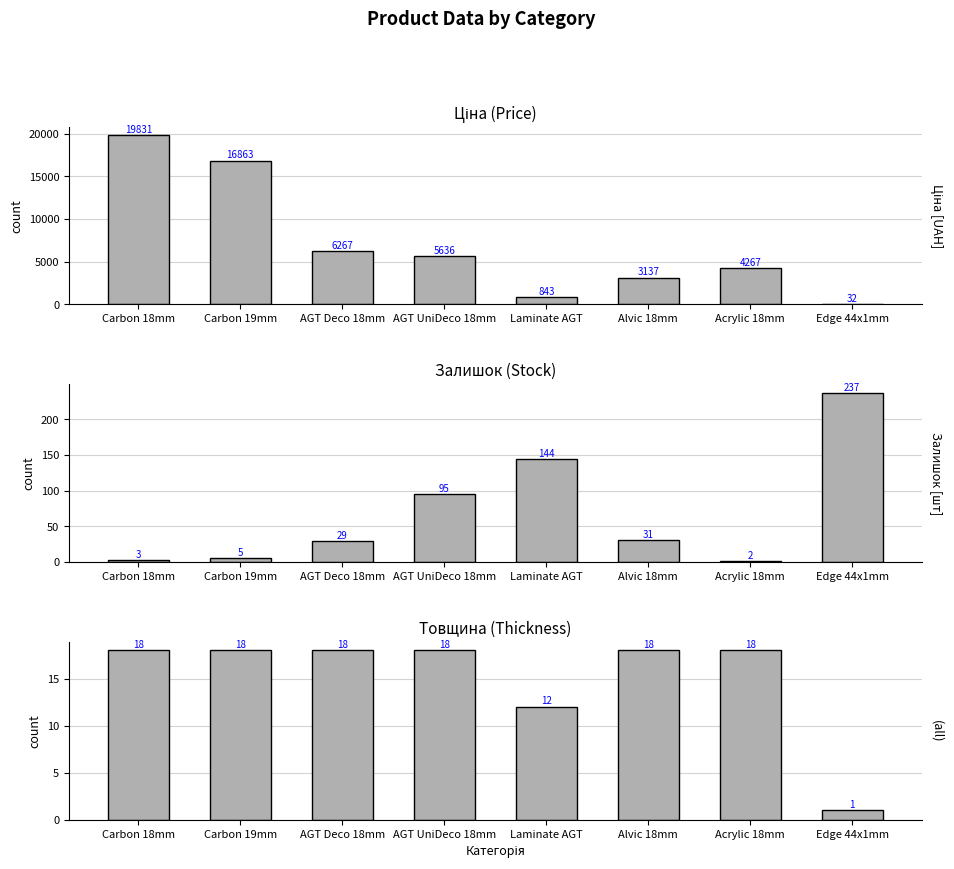

How many bars are there in total?

24